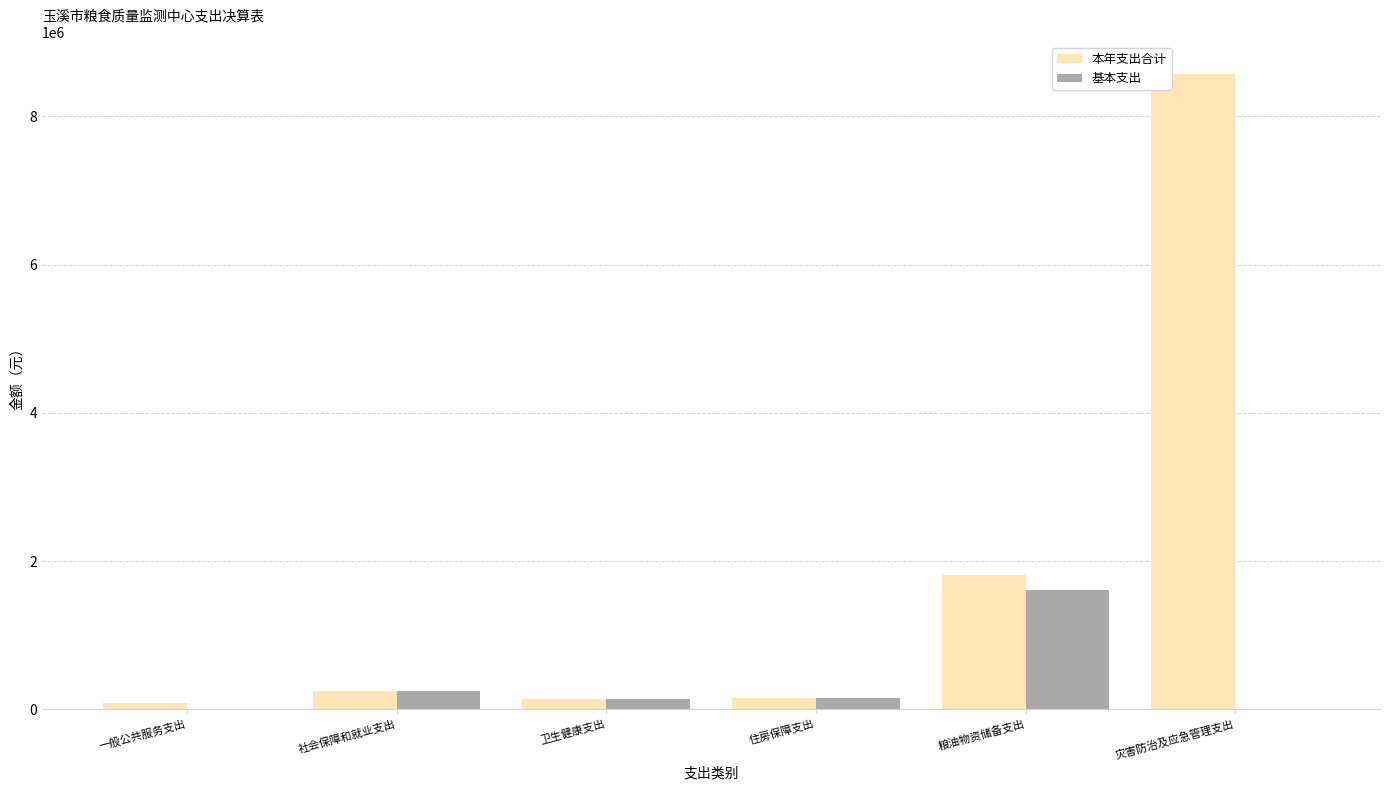

Is the value of 基本支出 at 住房保障支出 greater than the value of 本年支出合计 at 粮油物资储备支出?

No